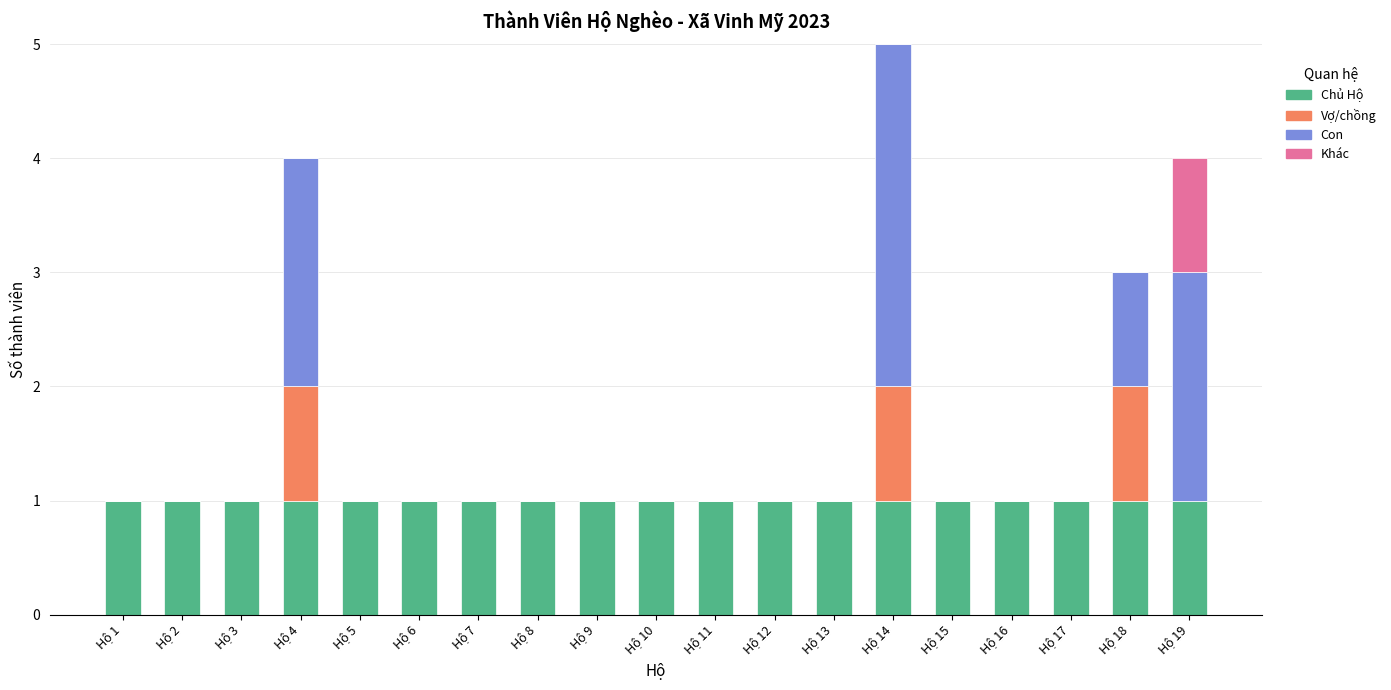

At which category is the sum across all series the highest?

Hộ 14